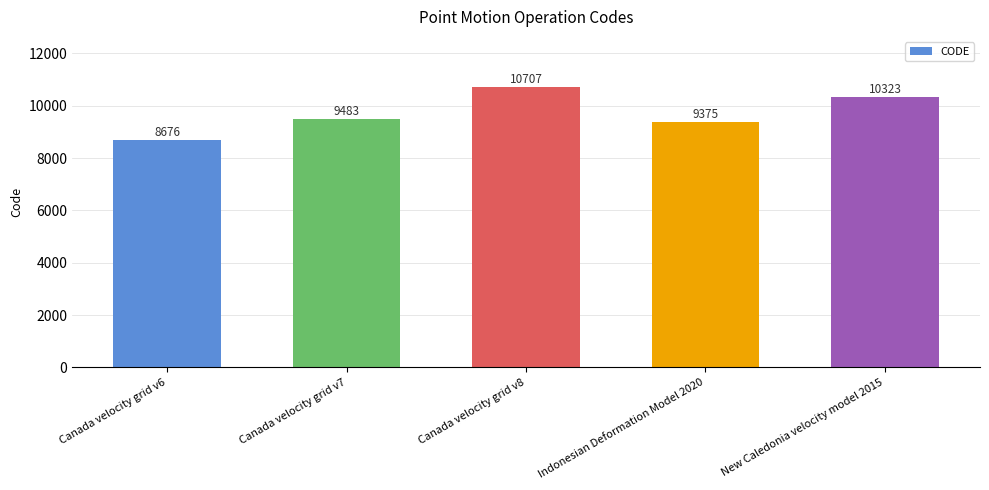

Rank the categories by value from lowest to highest.

Canada velocity grid v6, Indonesian Deformation Model 2020, Canada velocity grid v7, New Caledonia velocity model 2015, Canada velocity grid v8